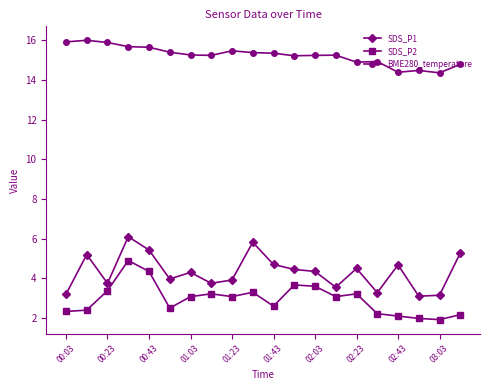

What are all the series names shown in the legend?

SDS_P1, SDS_P2, BME280_temperature